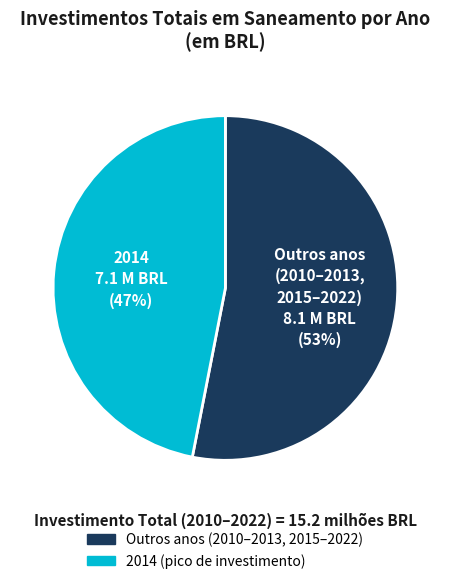

True or false: 2014 7.1 M BRL (47%) accounts for 42% of the total.

False